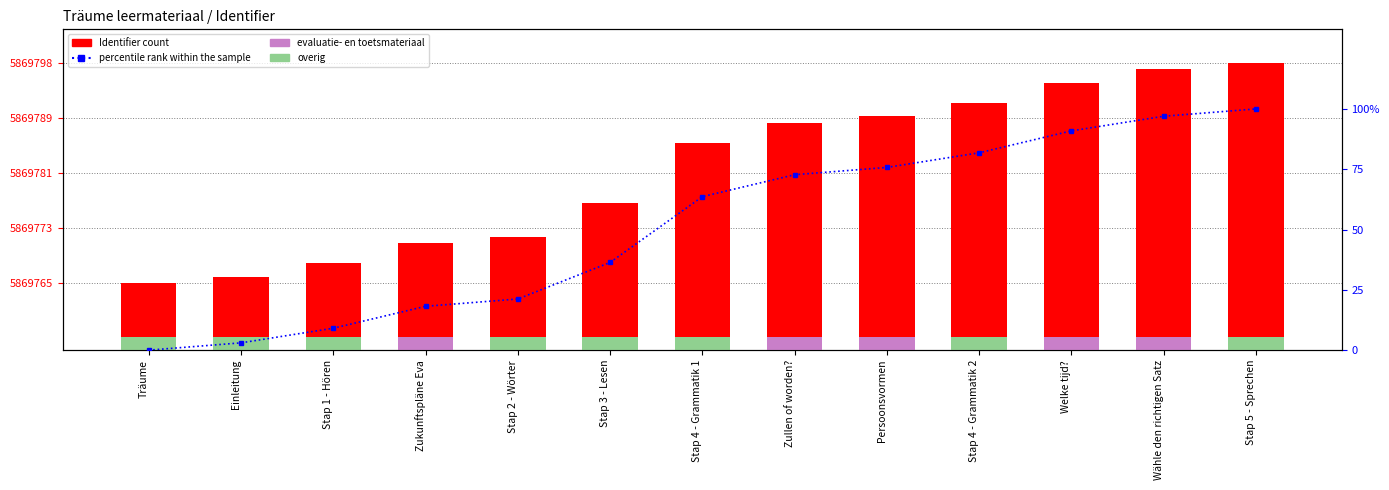

What is the highest value of the Identifier series?

5869798.0